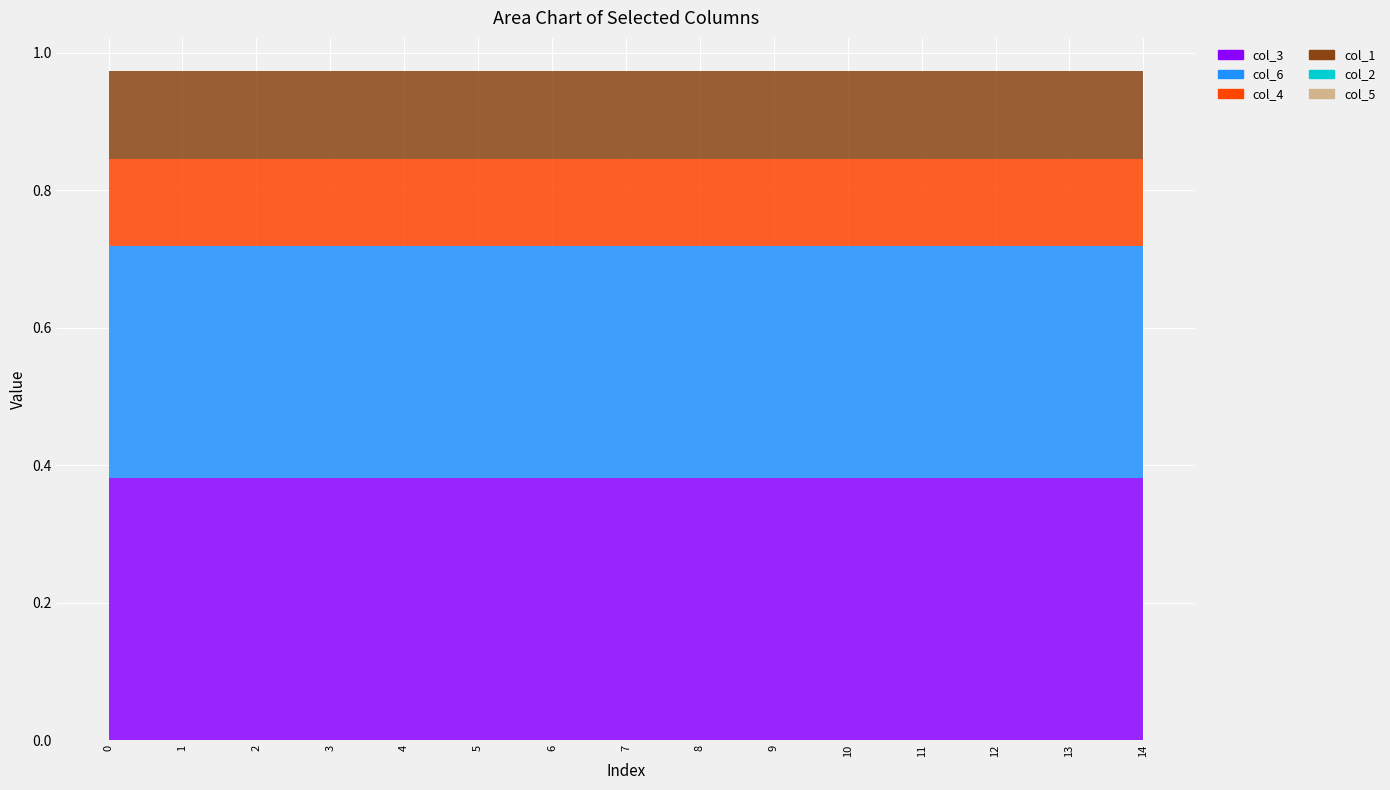

Reading left to right, list all the values displayed in this chart.

col_3: 0=0.4	1=0.4	2=0.4	3=0.4	4=0.4	5=0.4	6=0.4	7=0.4	8=0.4	9=0.4	10=0.4	11=0.4	12=0.4	13=0.4	14=0.4
col_6: 0=0.3	1=0.3	2=0.3	3=0.3	4=0.3	5=0.3	6=0.3	7=0.3	8=0.3	9=0.3	10=0.3	11=0.3	12=0.3	13=0.3	14=0.3
col_4: 0=0.1	1=0.1	2=0.1	3=0.1	4=0.1	5=0.1	6=0.1	7=0.1	8=0.1	9=0.1	10=0.1	11=0.1	12=0.1	13=0.1	14=0.1
col_1: 0=0.1	1=0.1	2=0.1	3=0.1	4=0.1	5=0.1	6=0.1	7=0.1	8=0.1	9=0.1	10=0.1	11=0.1	12=0.1	13=0.1	14=0.1
col_2: 0=0.0	1=0.0	2=0.0	3=0.0	4=0.0	5=0.0	6=0.0	7=0.0	8=0.0	9=0.0	10=0.0	11=0.0	12=0.0	13=0.0	14=0.0
col_5: 0=0.0	1=0.0	2=0.0	3=0.0	4=0.0	5=0.0	6=0.0	7=0.0	8=0.0	9=0.0	10=0.0	11=0.0	12=0.0	13=0.0	14=0.0